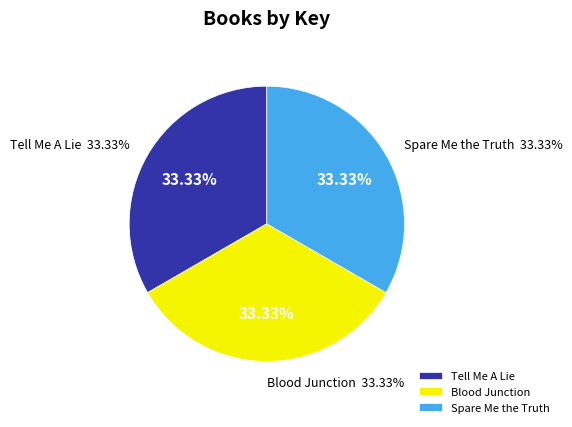

The Blood Junction slice represents 46% of the pie. True or false?

False